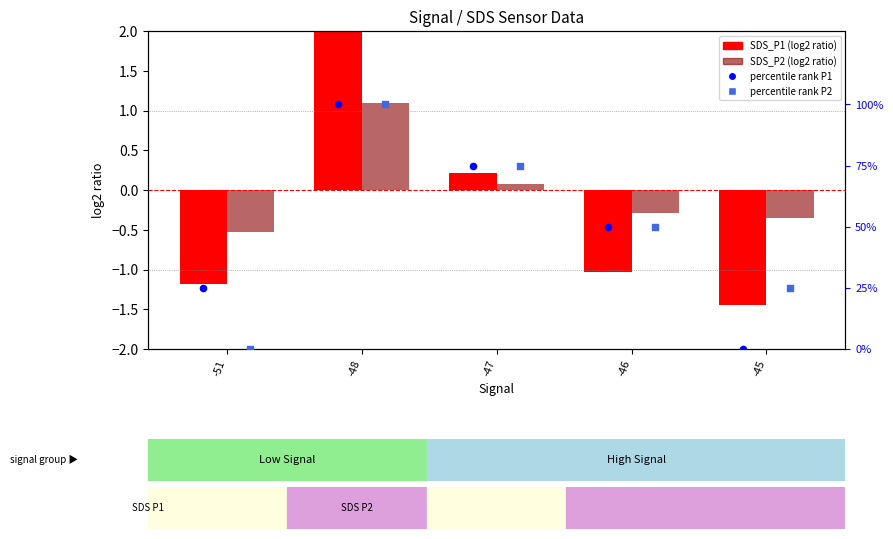

What are all the series names shown in the legend?

SDS_P1 (log2 ratio), SDS_P2 (log2 ratio), percentile rank P1, percentile rank P2